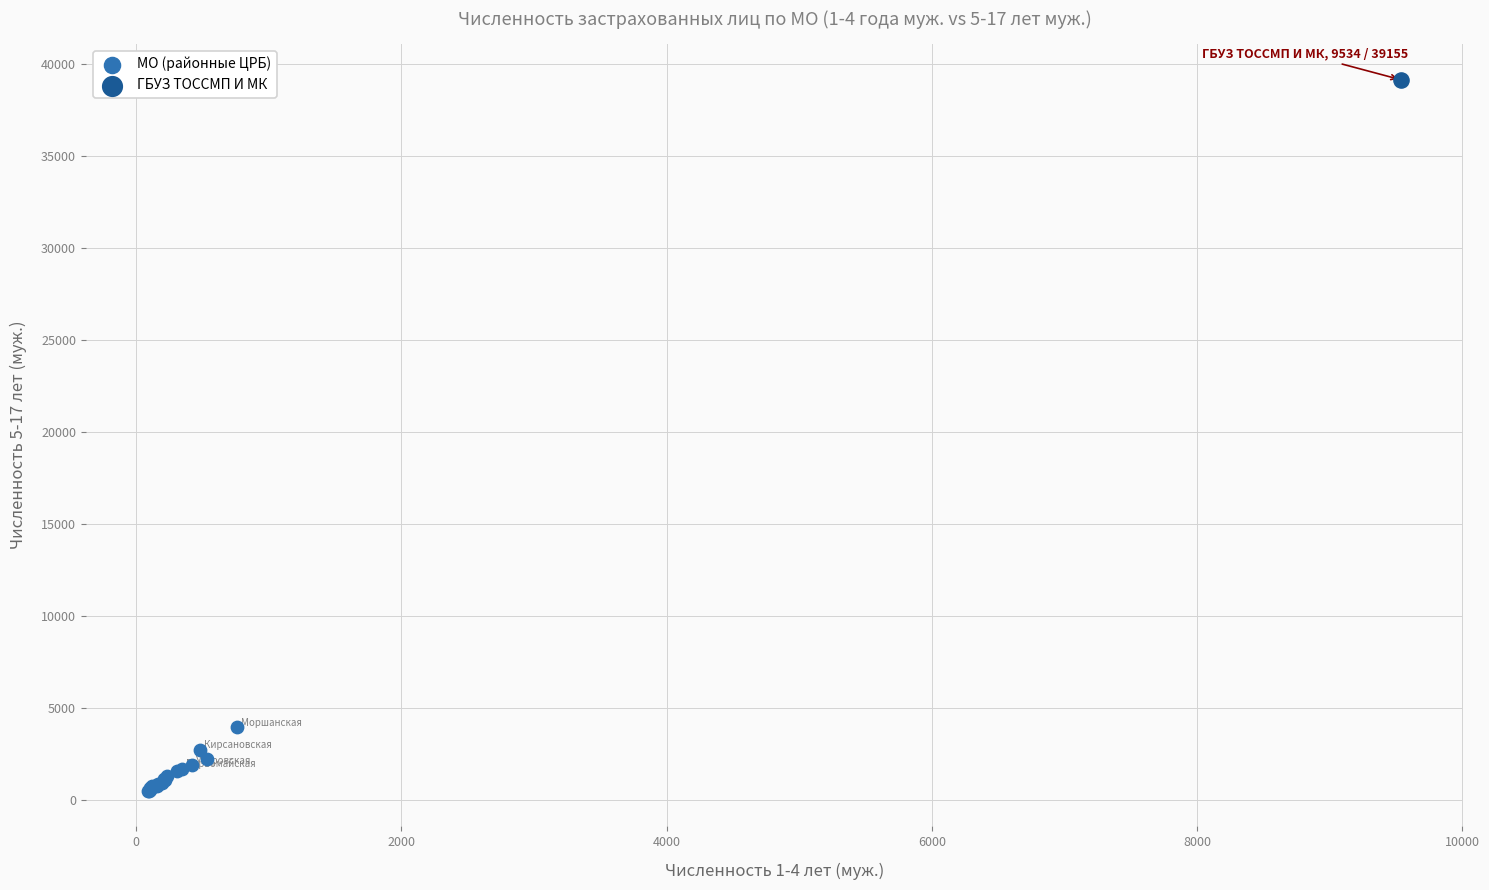

What are all the series names shown in the legend?

МО (районные ЦРБ), ГБУЗ ТОССМП И МК